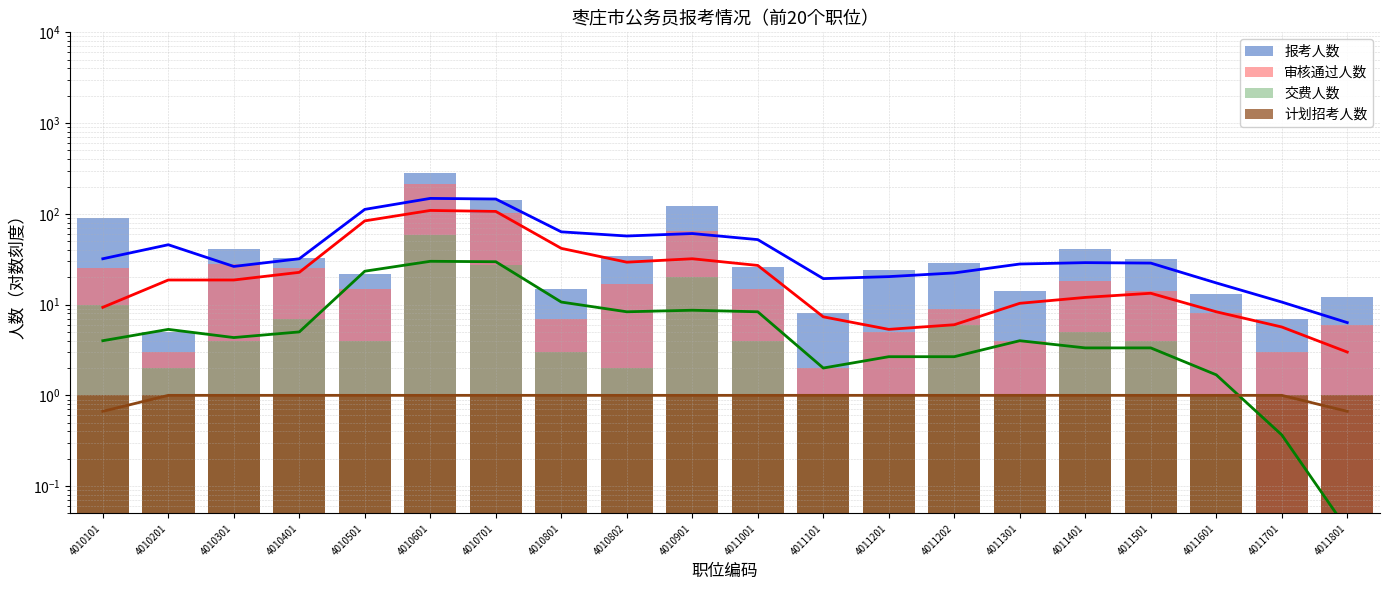

What is the average value of the 计划招考人数 series?

1.0